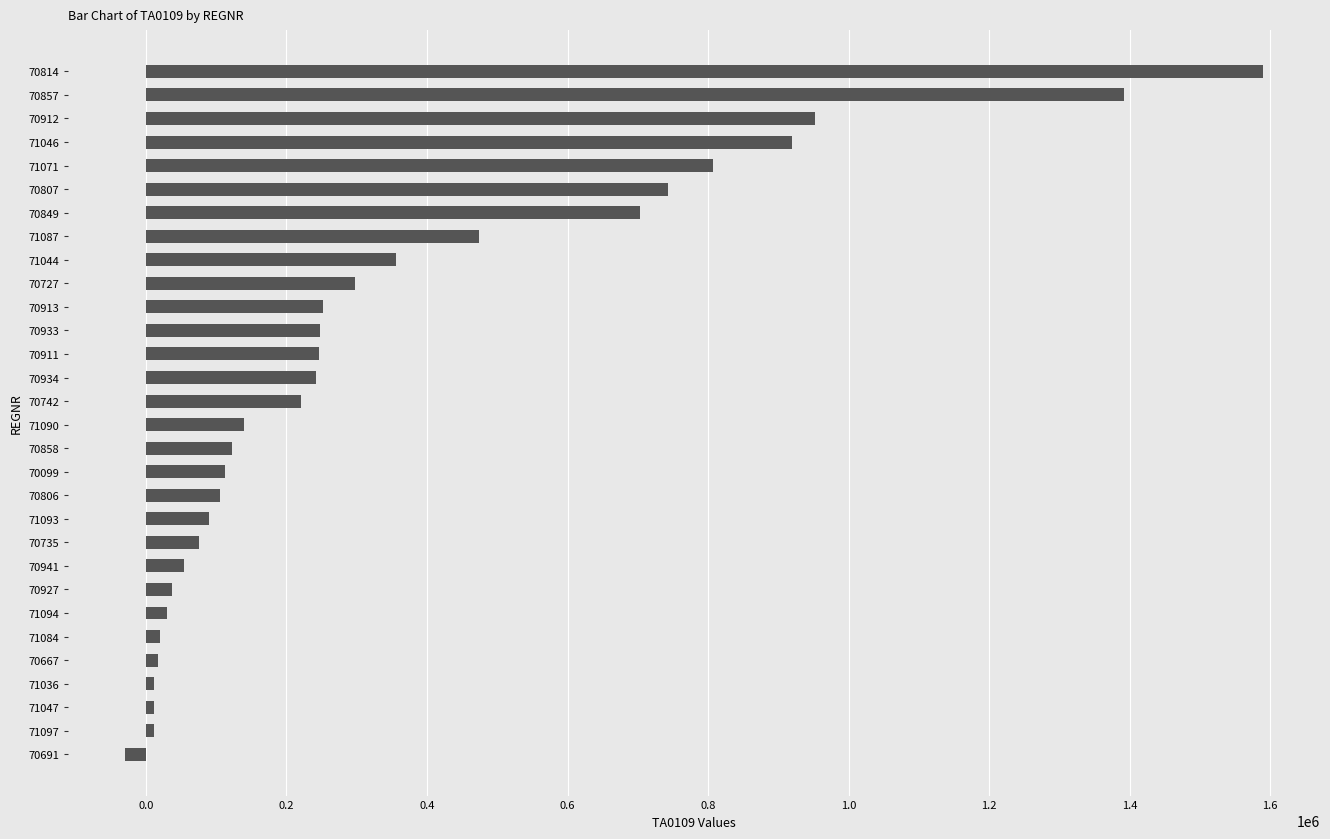

What is the average value?

341668